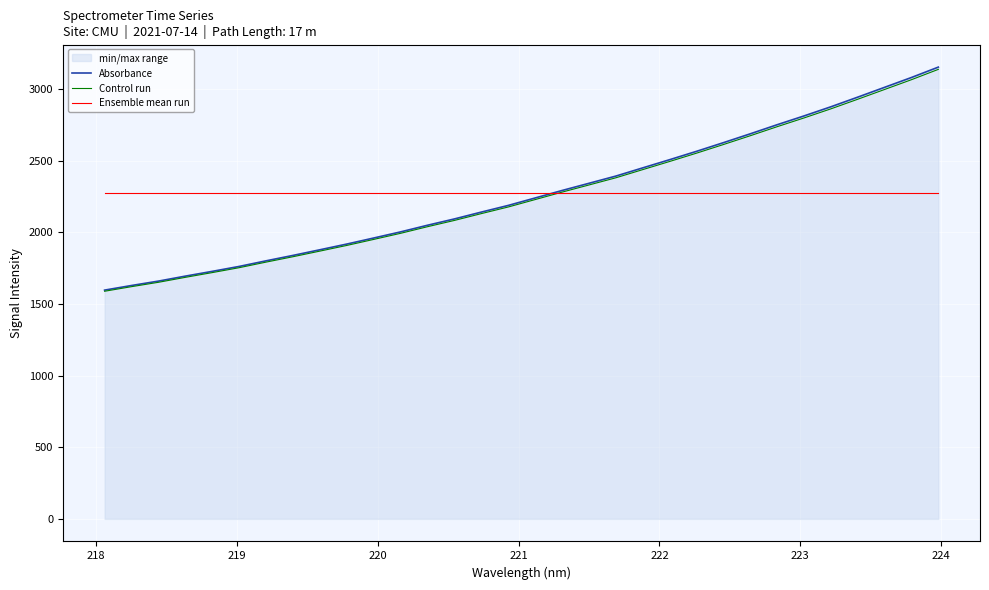

What is the lowest value of the Ensemble mean run series?

2269.8